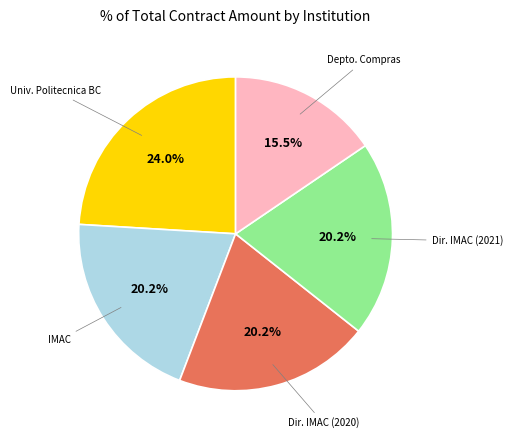

Is Univ. Politecnica BC the majority of the pie?

No